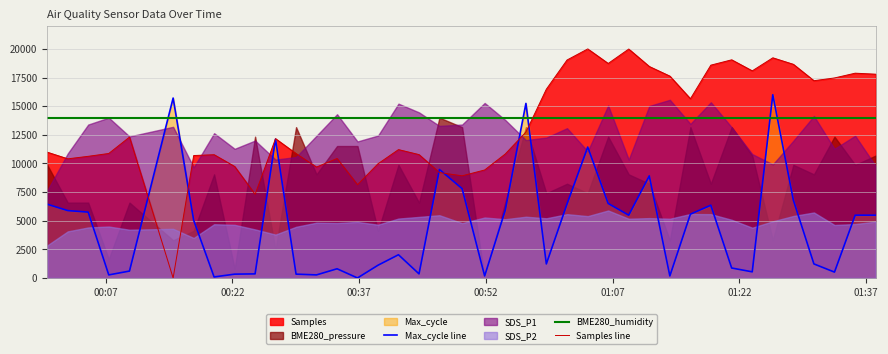

What is the difference between the maximum and minimum values in the Max_cycle line series?

16000.0